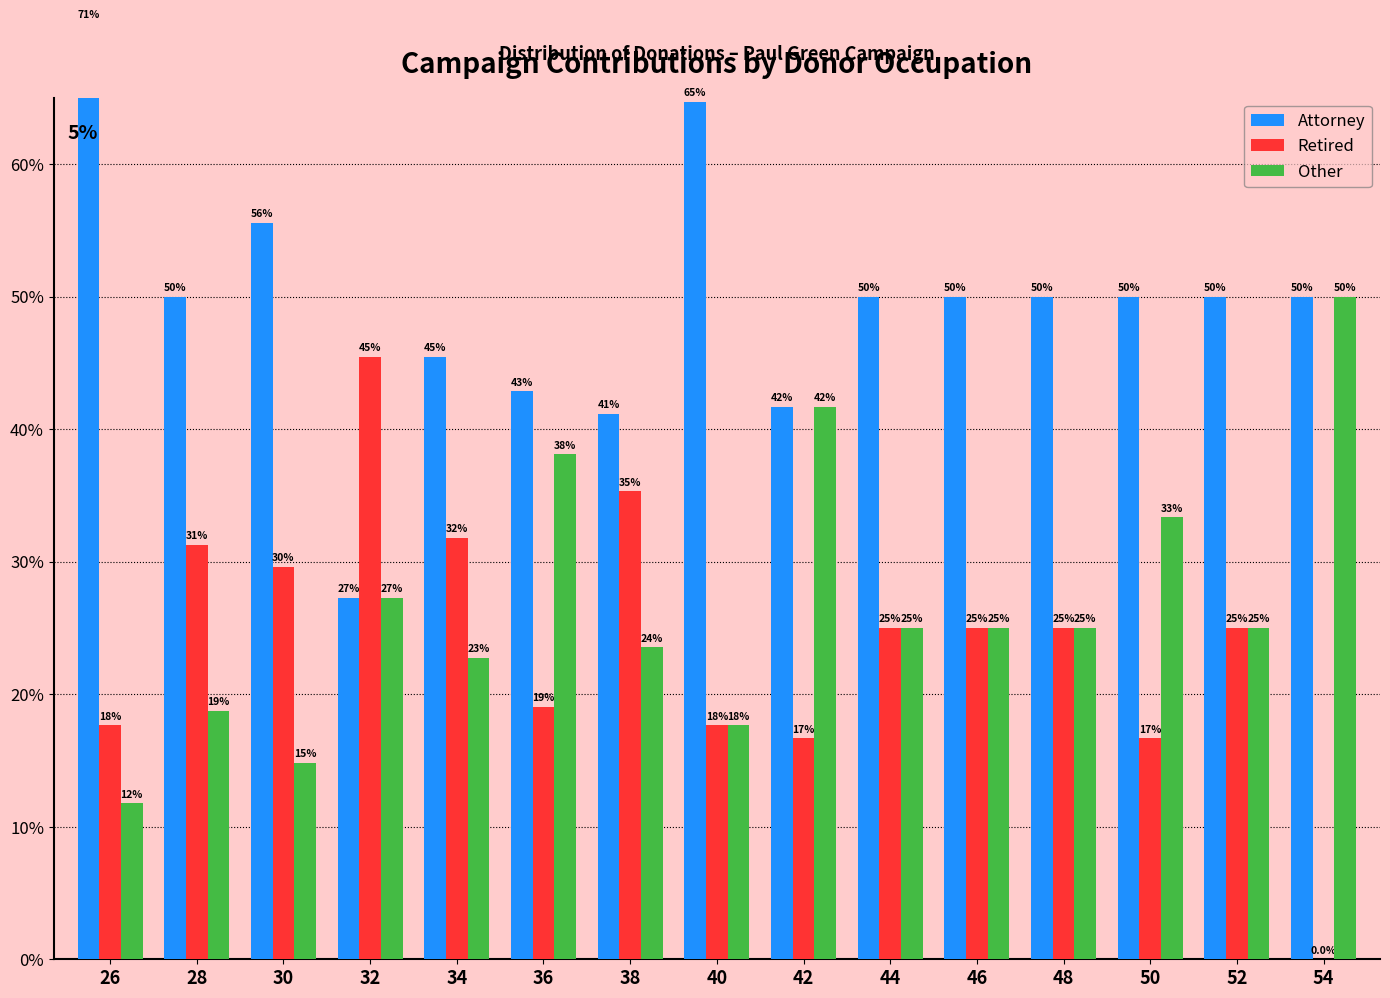

True or false: Other has a value of 0.3 at 50.

True